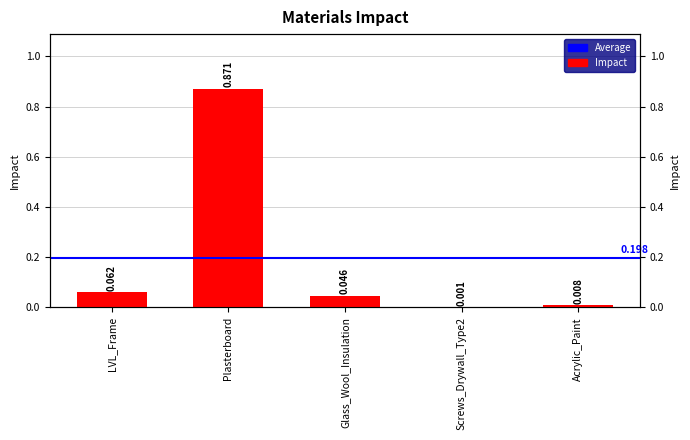

What is the label of the 4th bar from the left?

Screws_Drywall_Type2